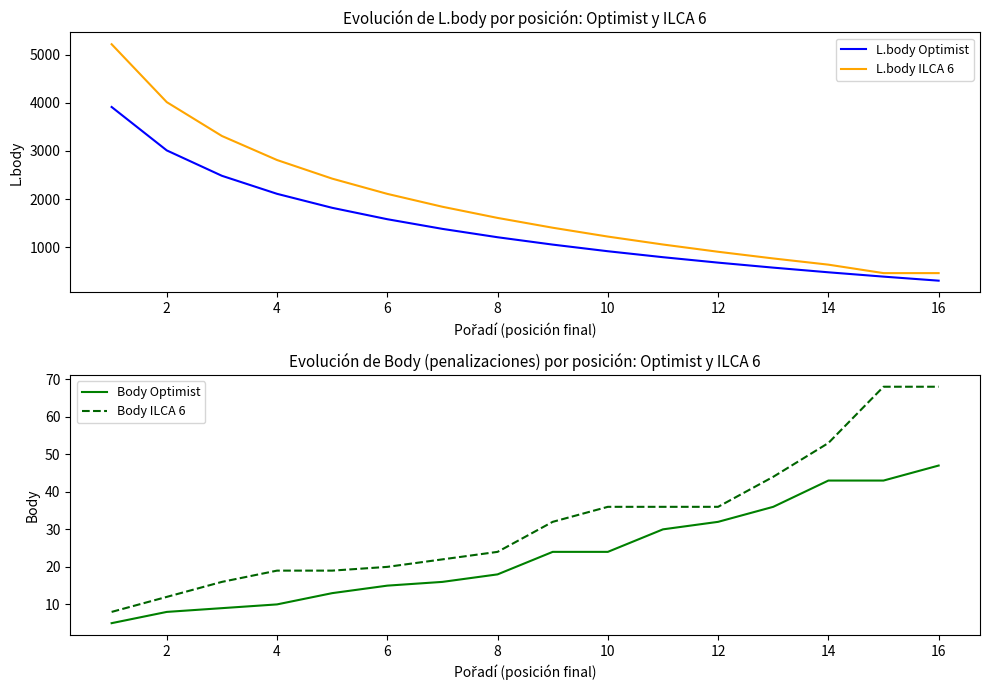

True or false: Body ILCA 6 and L.body ILCA 6 intersect in this chart.

False